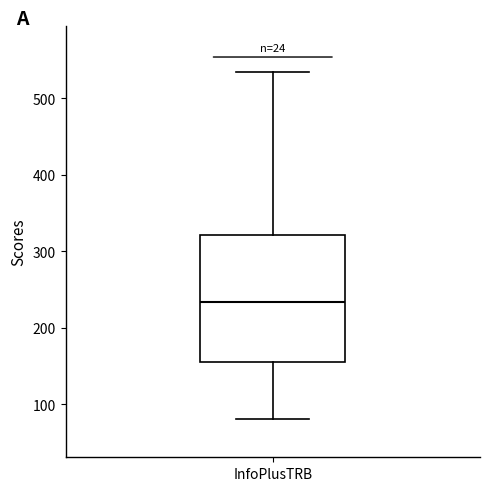

Transcribe this box plot: give where the median line is, the range the box spans, and where the two whiskers end, as read against the y-axis. The values are not printed on the chart, so give them approximately, as read against the axis.

median 230, box 160 to 320, whiskers 80 to 530